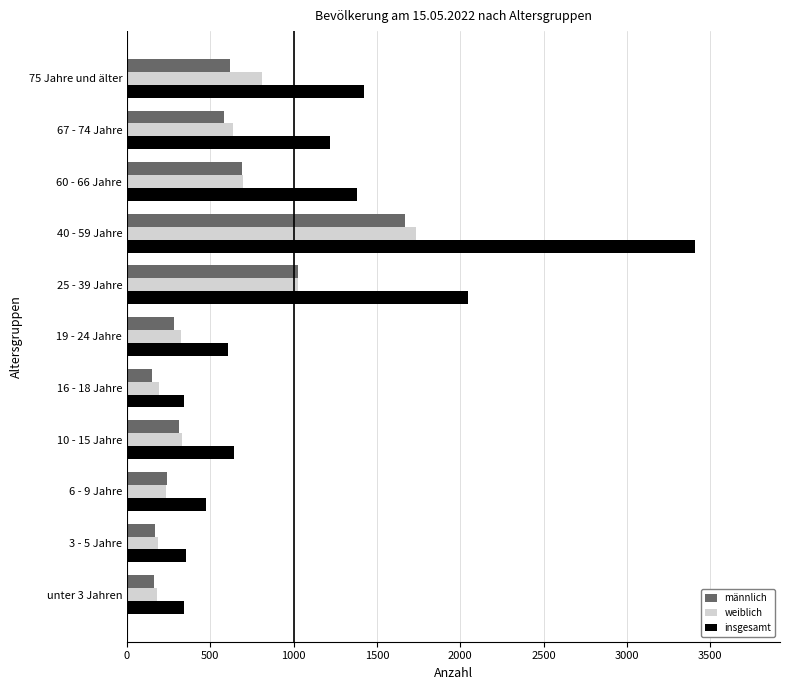

At which category is the sum across all series the highest?

40 - 59 Jahre